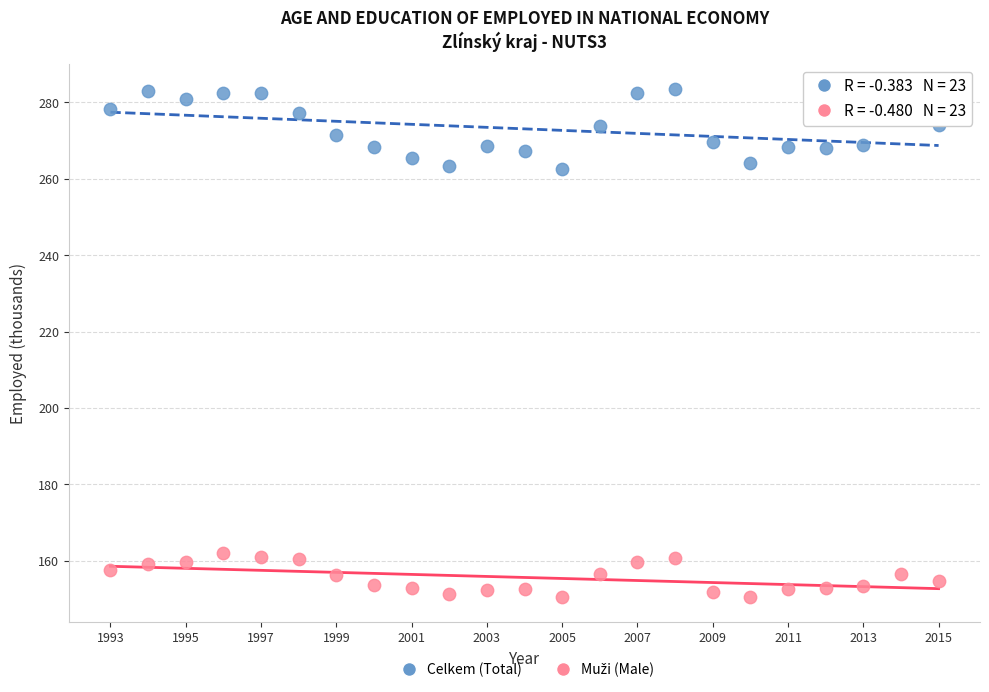

Across all data points, what is the range of Y values (max minus min)?

132.8